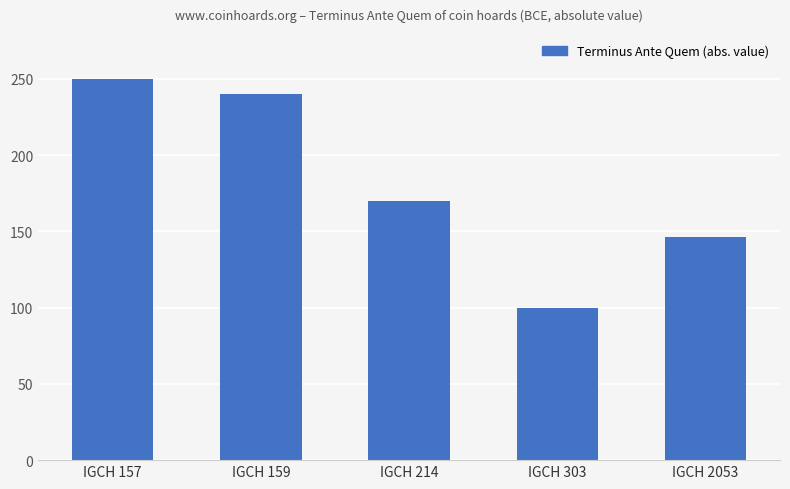

Reading right to left, extract all data points from this chart.

IGCH 2053=146	IGCH 303=100	IGCH 214=170	IGCH 159=240	IGCH 157=250